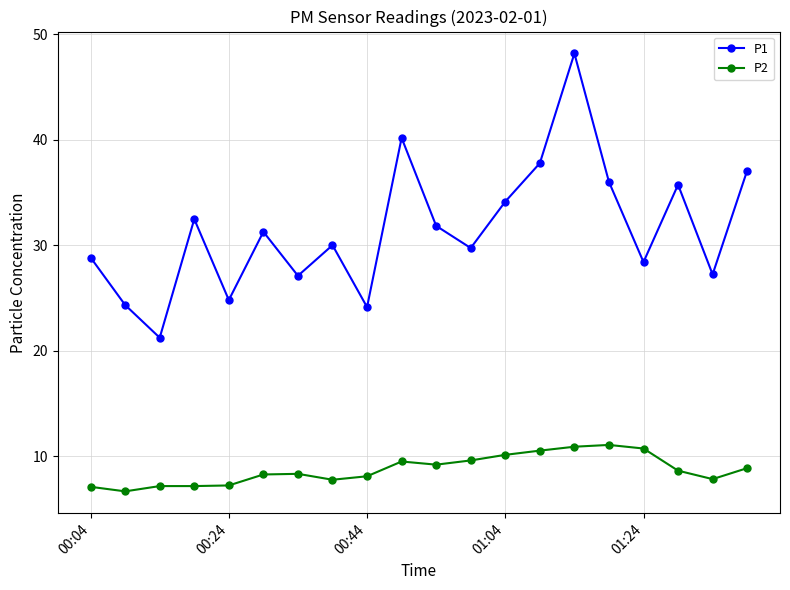

True or false: P2 and P1 intersect in this chart.

False